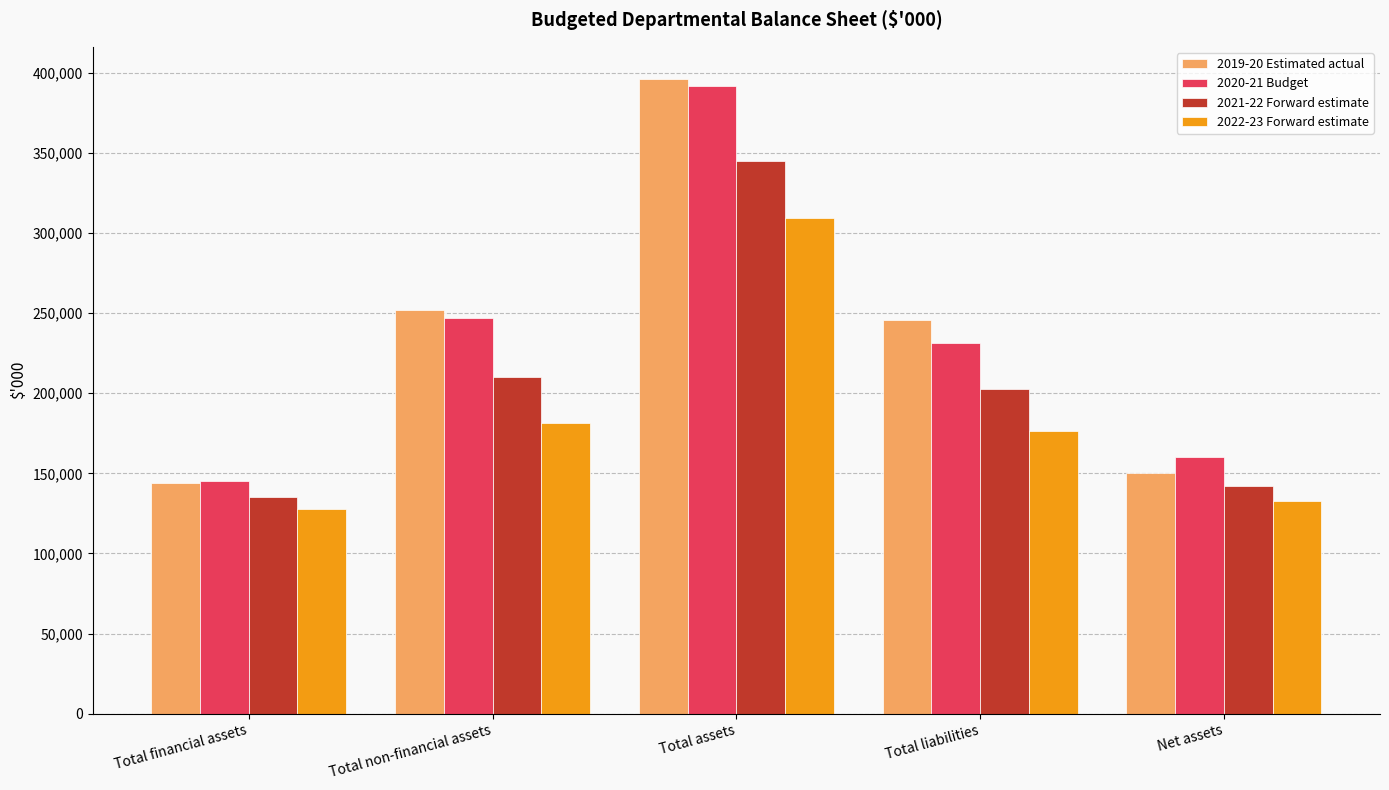

Rank the series at Total liabilities from highest to lowest value.

2019-20 Estimated actual, 2020-21 Budget, 2021-22 Forward estimate, 2022-23 Forward estimate